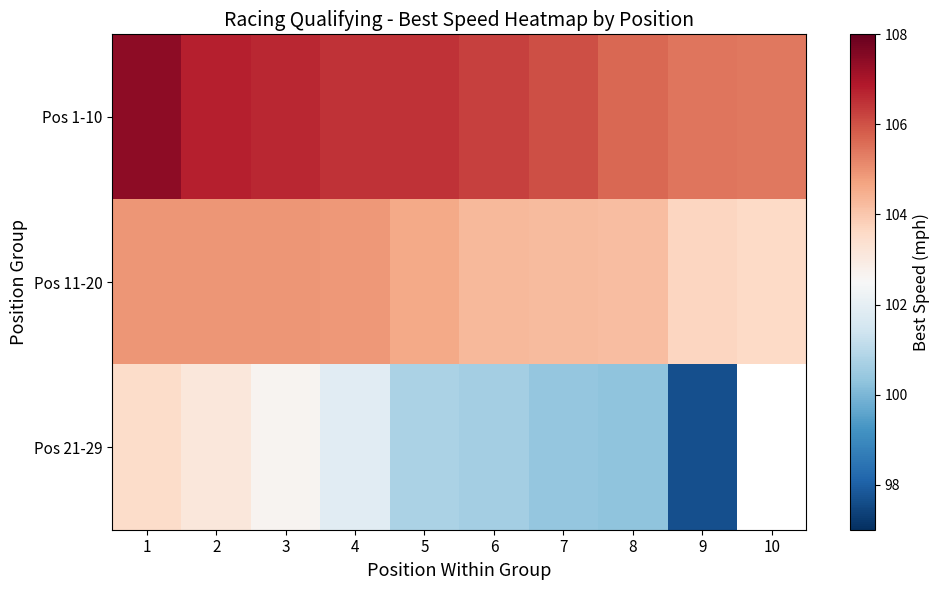

True or false: Pos 1-10 has a value of 106.5 at 5.

True